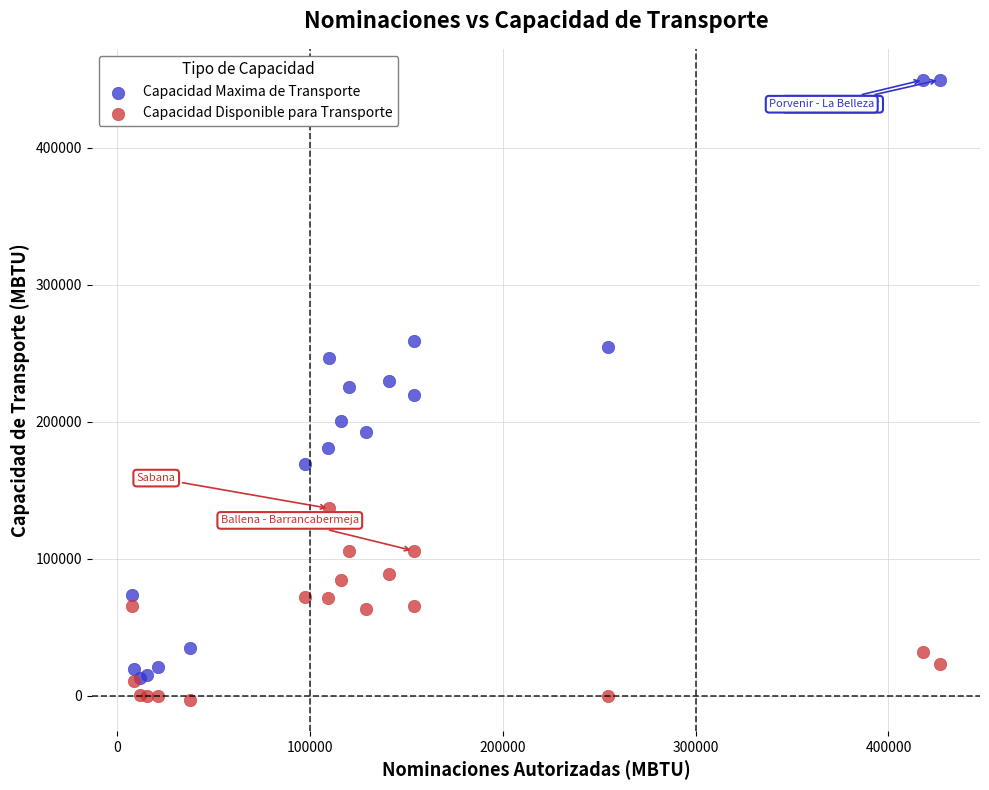

Which series has the largest Y range (max minus min)?

Capacidad Maxima de Transporte